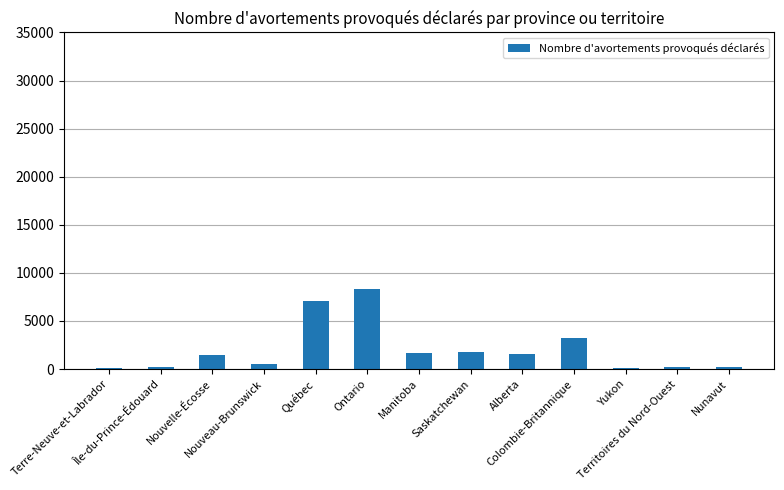

The chart shows a value of 205 at Île-du-Prince-Édouard. True or false?

True